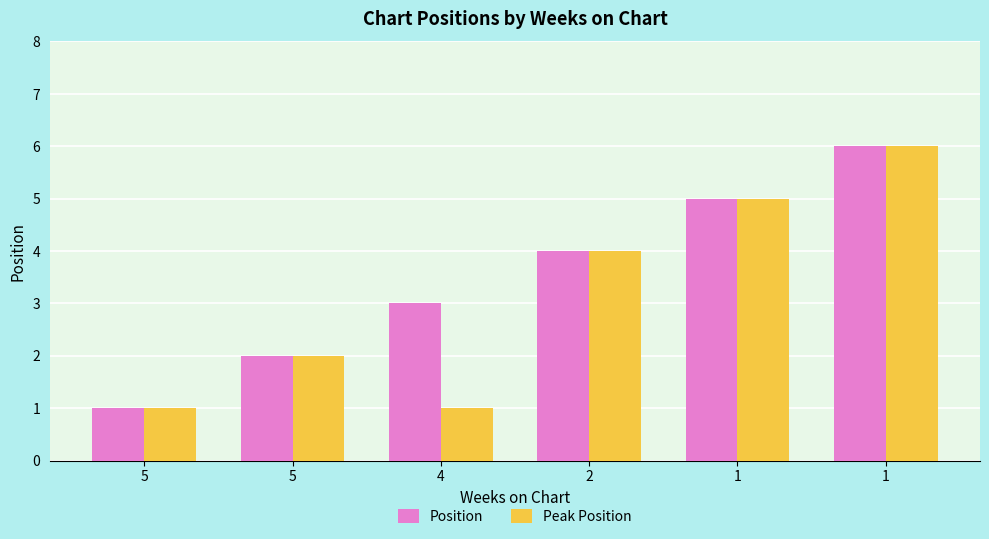

The value of Position at 4 is 4. True or false?

False